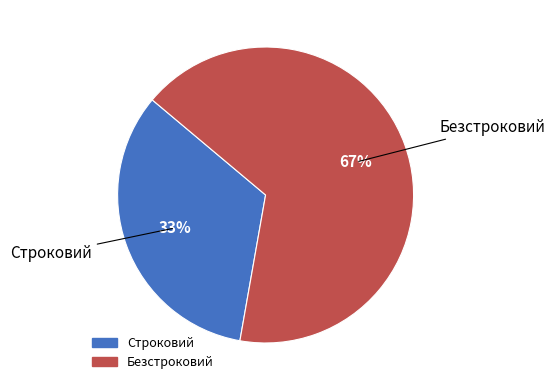

Which category accounts for the majority?

Безстроковий